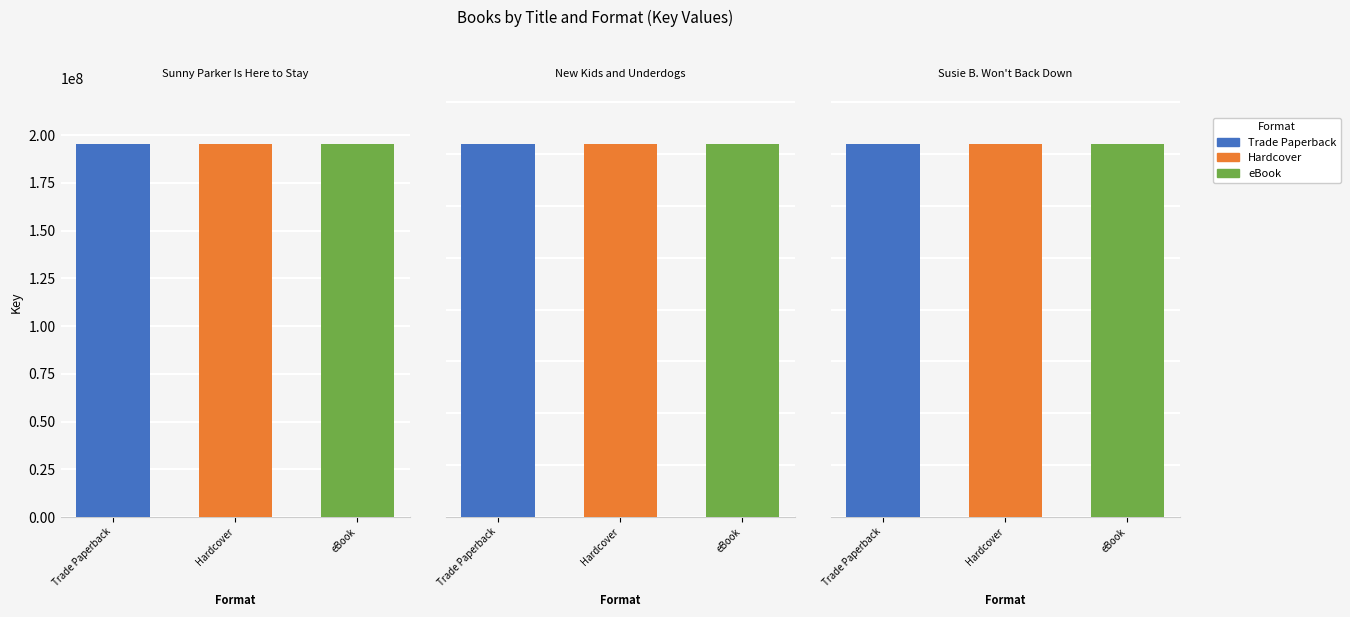

What is the maximum value shown in the chart?

195254193